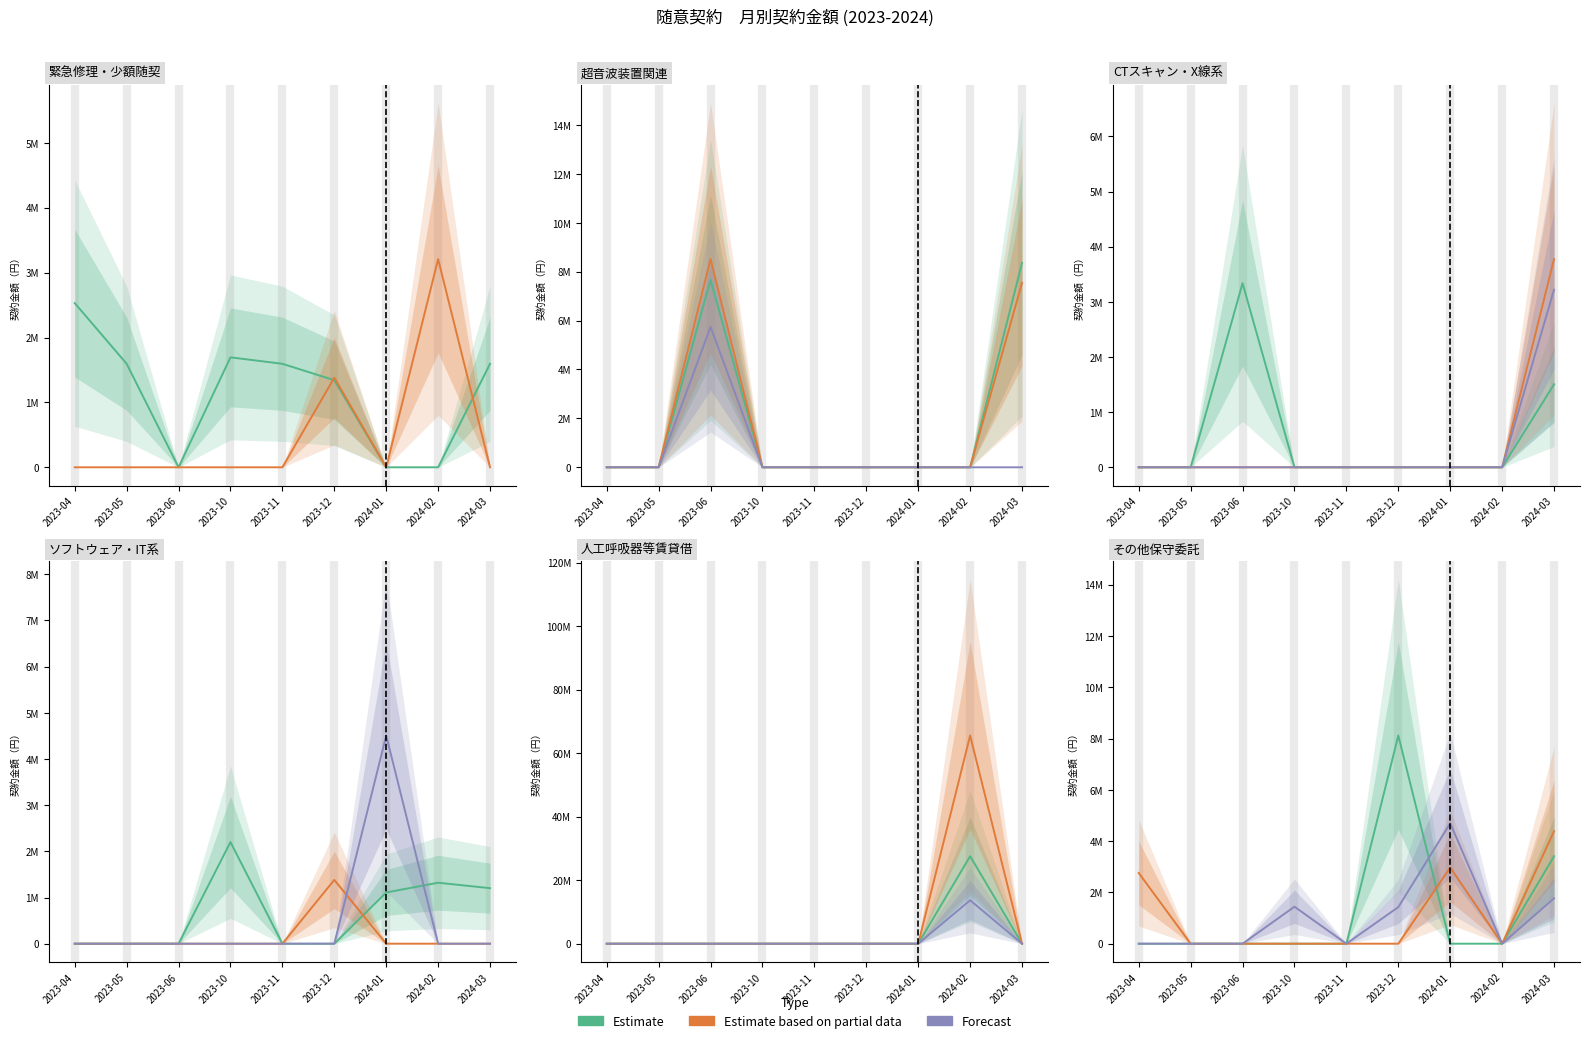

At which label does Forecast reach its peak?

2024-01